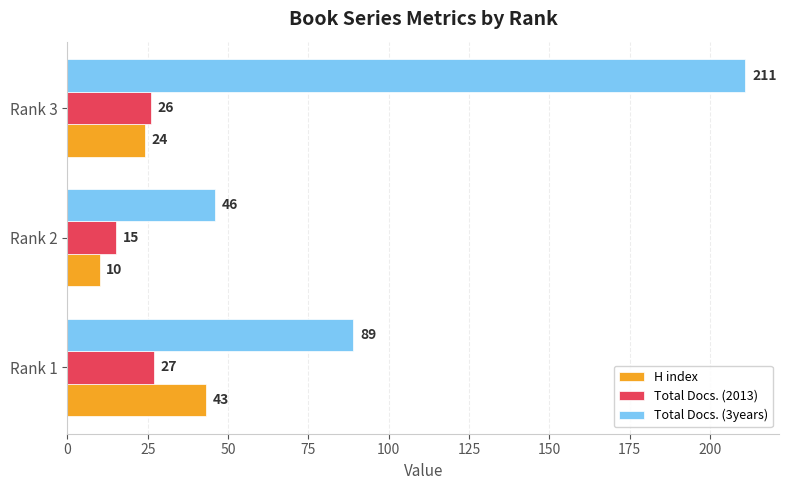

Which series has the largest total across all categories?

Total Docs. (3years)